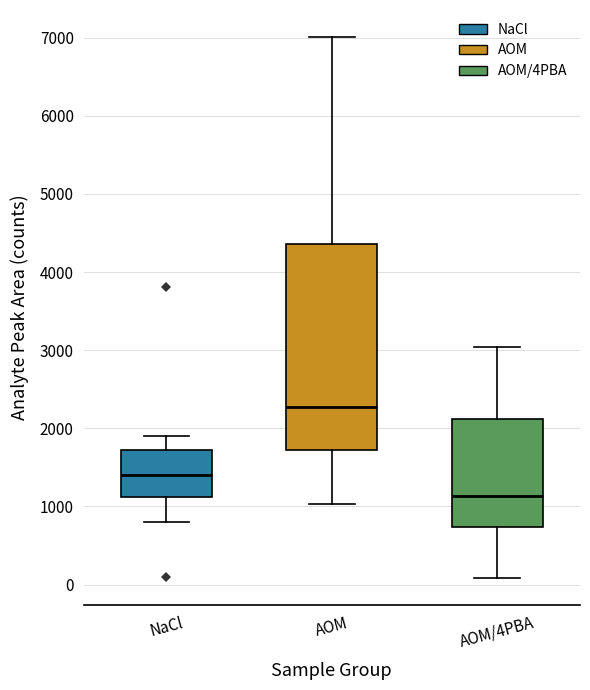

Reading left to right, transcribe this box plot: for each box, give where its median line is, the range the box spans, and where its two whiskers end, as read against the y-axis. The values are not printed on the chart, so give them approximately, as read against the axis.

NaCl: median 1400, box 1100 to 1700, whiskers 800 to 1900
AOM: median 2300, box 1700 to 4400, whiskers 1000 to 7000
AOM/4PBA: median 1100, box 700 to 2100, whiskers 100 to 3000